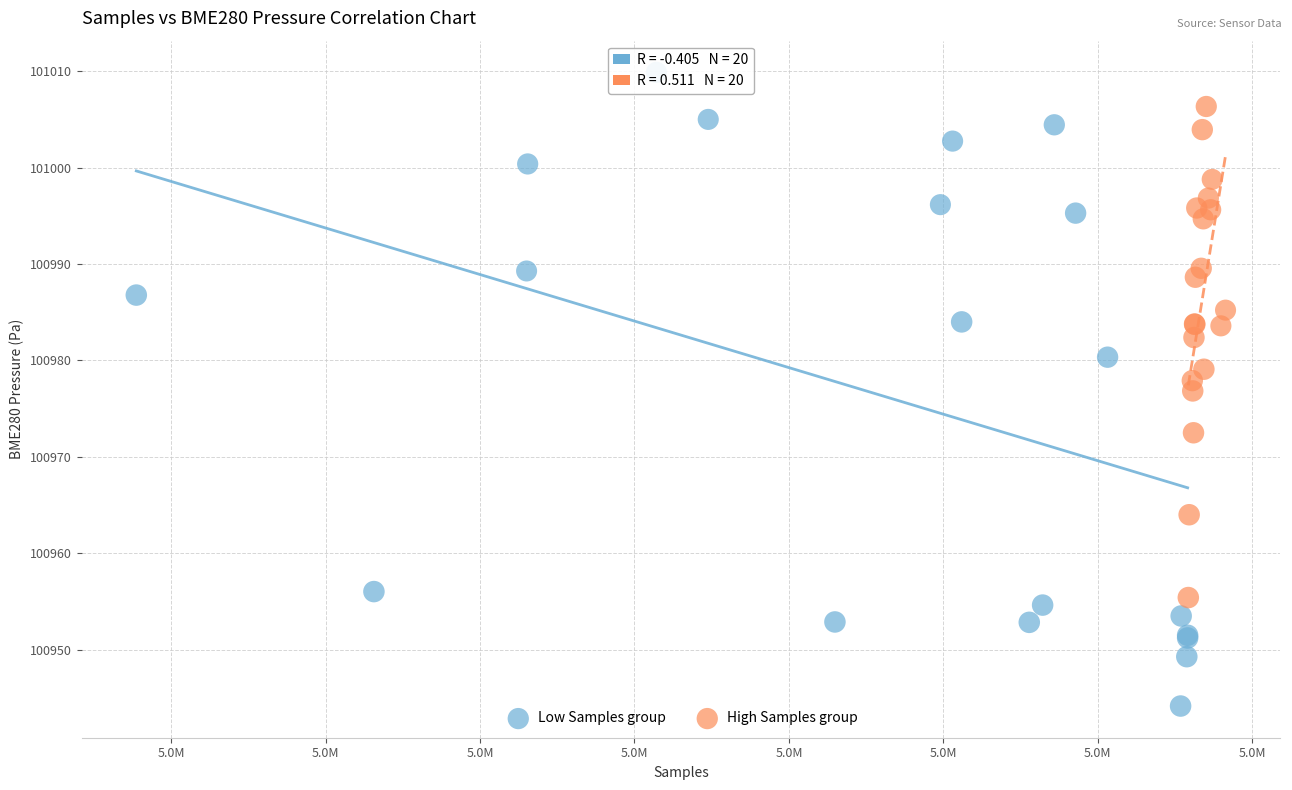

Which series has the largest Y range (max minus min)?

Low Samples group